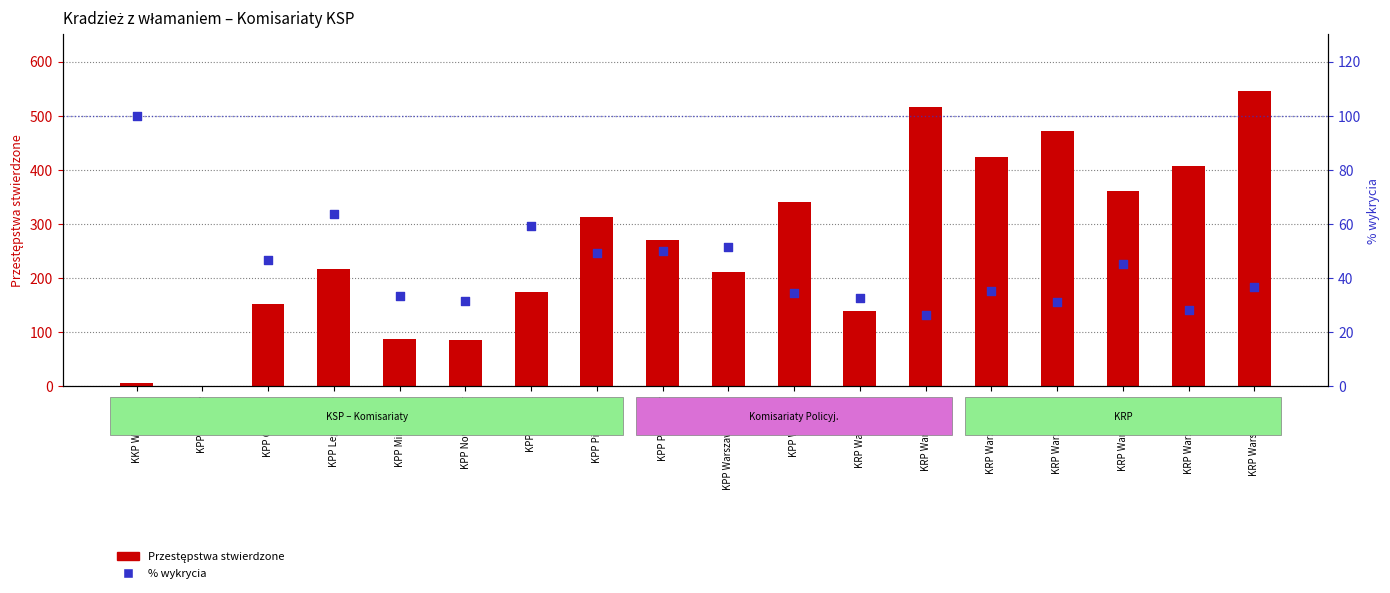

At which category is the sum across all series the highest?

KRP Warszawa VII